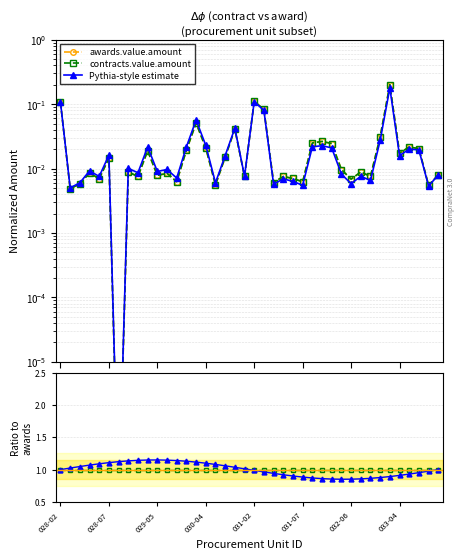

How many interior local valleys does the awards.value.amount series have?

14